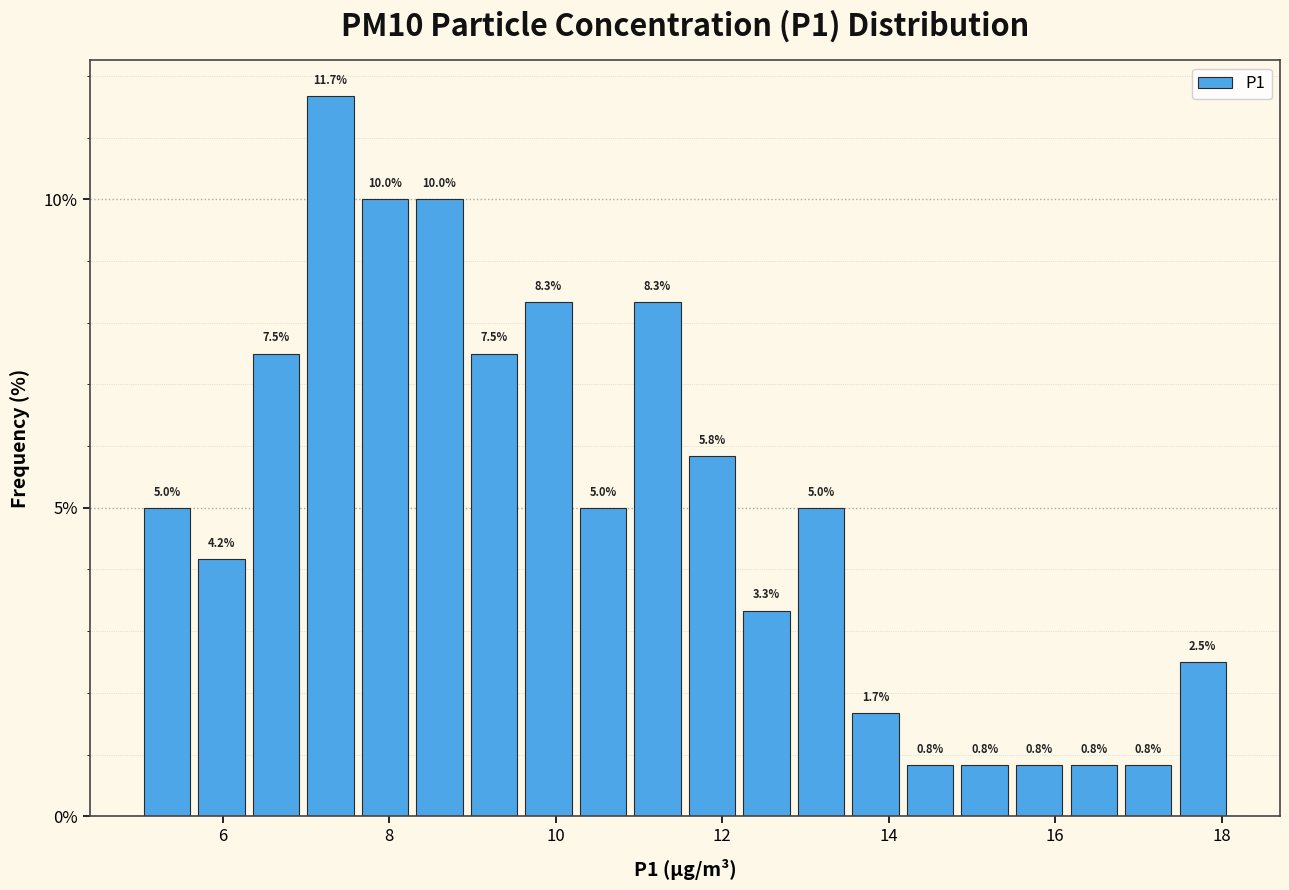

Around what value on the x-axis is the tallest bar? Give the approximate position of its centre, as read against the axis.

7.2